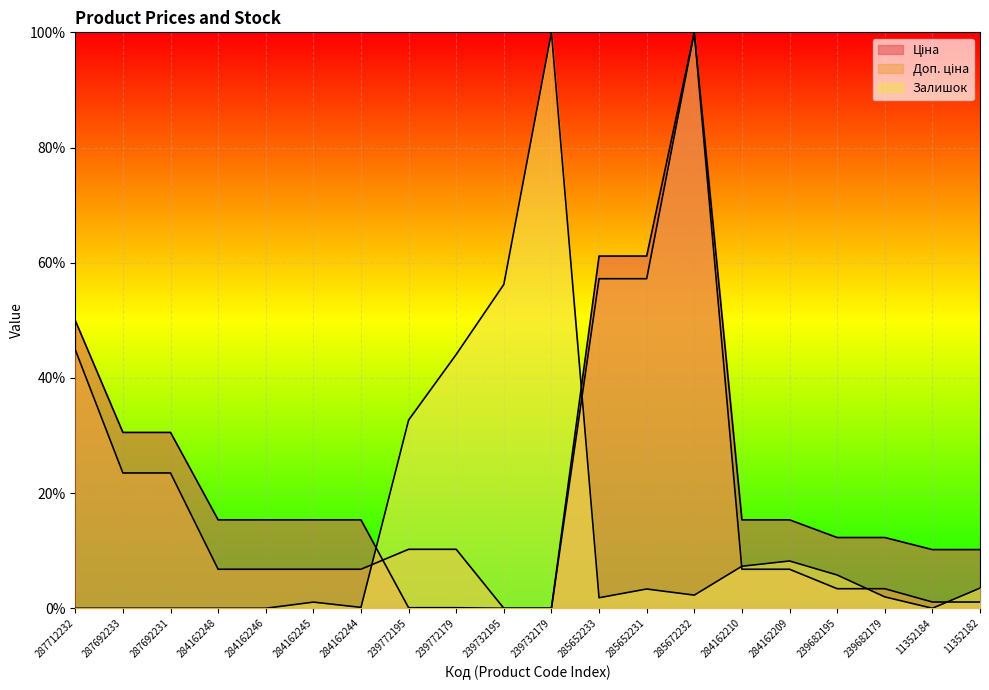

List the series in order of their overall mean, lowest first.

Залишок, Доп. ціна, Ціна